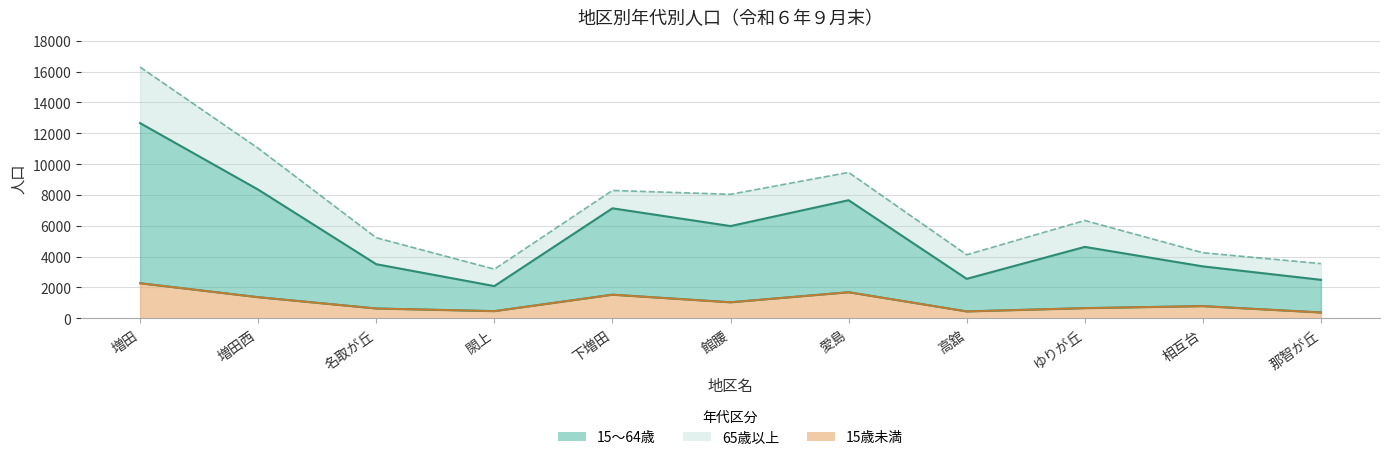

At which label does 15歳未満 reach its peak?

増田